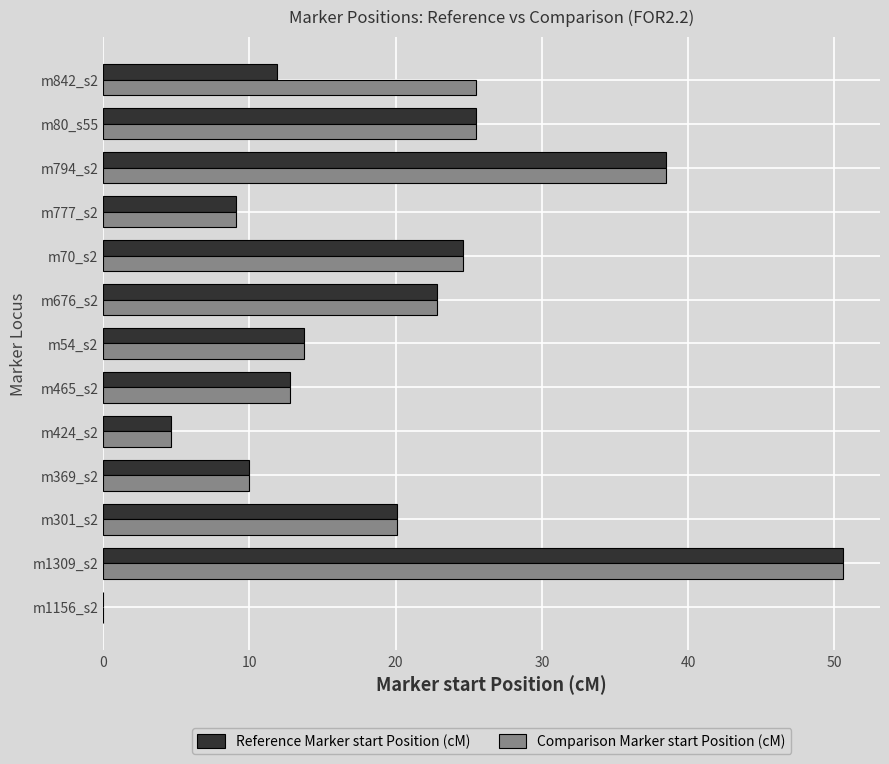

Which series changed the most between m80_s55 and m842_s2?

Reference Marker start Position (cM)